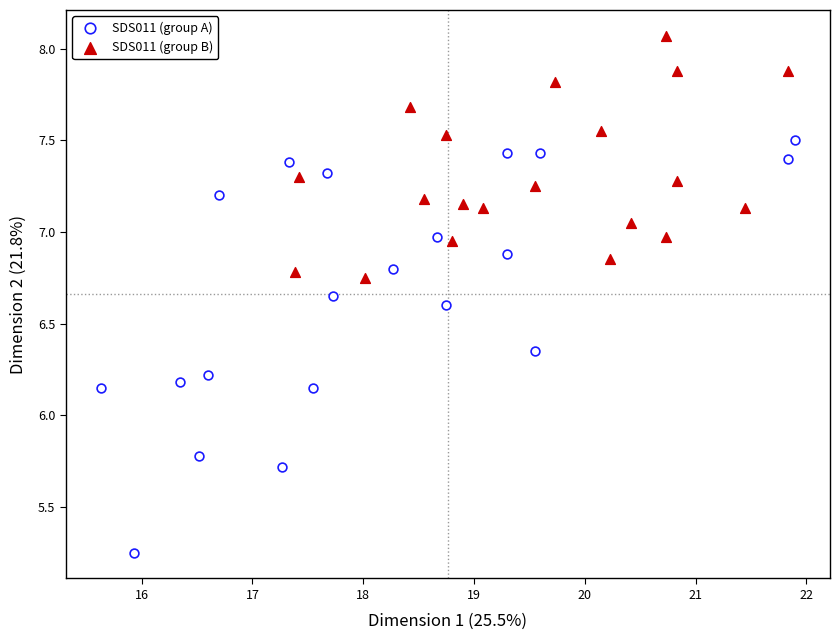

Which series reaches the maximum Y coordinate?

SDS011 (group B)